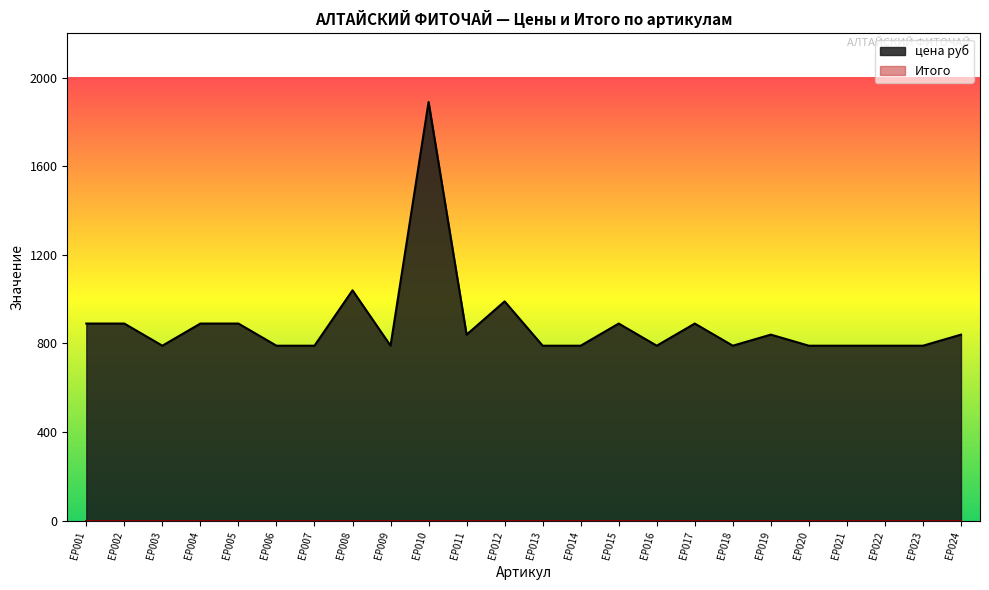

Rank the categories by value from highest to lowest.

ЕР010, ЕР008, ЕР012, ЕР001, ЕР002, ЕР004, ЕР005, ЕР015, ЕР017, ЕР011, ЕР019, ЕР024, ЕР003, ЕР006, ЕР007, ЕР009, ЕР013, ЕР014, ЕР016, ЕР018, ЕР020, ЕР021, ЕР022, ЕР023